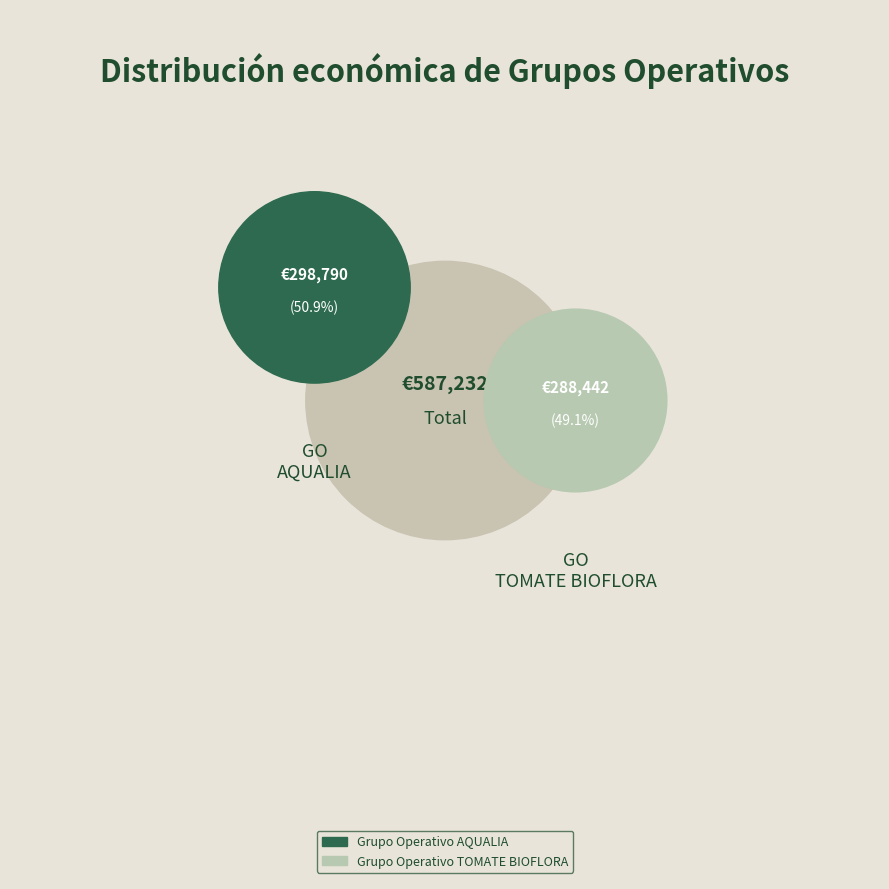

Rank the categories by value from highest to lowest.

Grupo Operativo AQUALIA, Grupo Operativo TOMATE BIOFLORA